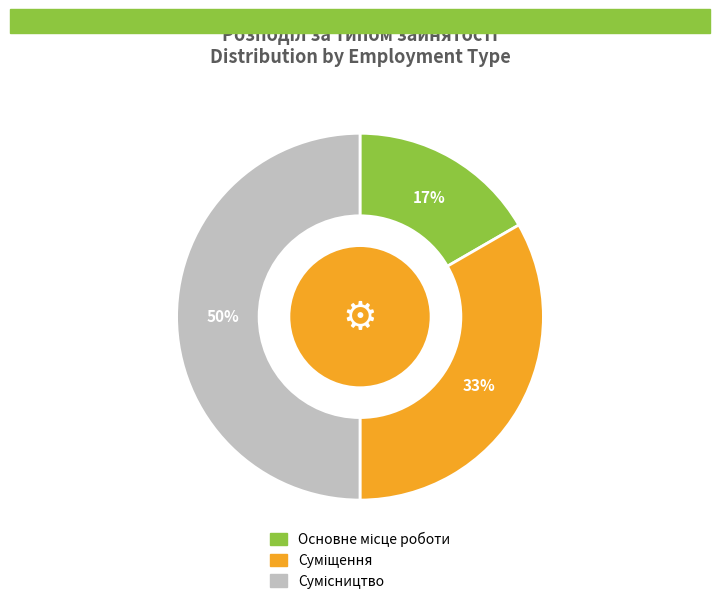

To the nearest percent, what is the difference between the largest and smallest slice percentages?

33%